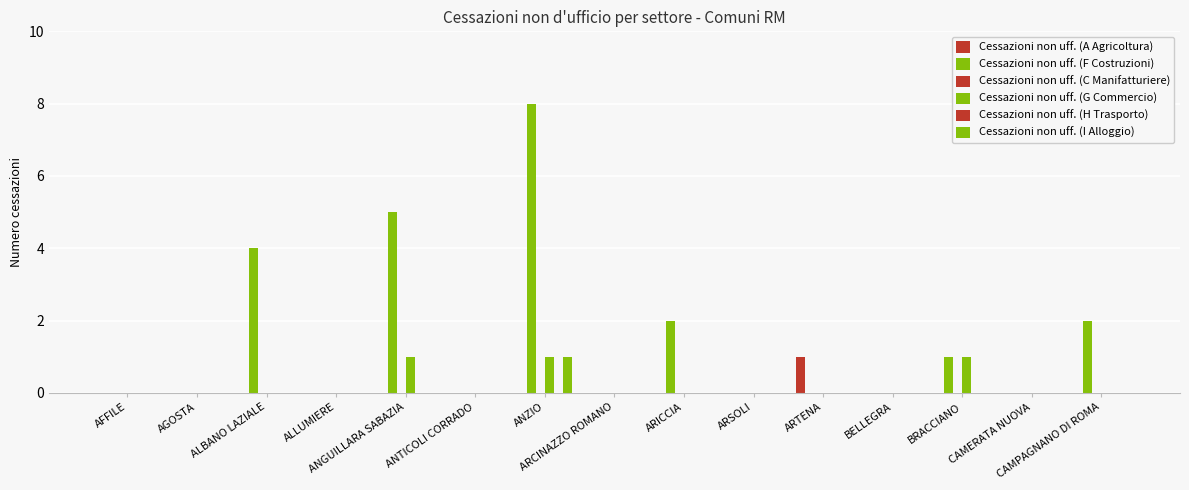

Reading left to right, what are all the values shown in this chart?

Cessazioni non uff. (A Agricoltura): 0	0	0	0	0	0	0	0	0	0	1	0	0	0	0
Cessazioni non uff. (F Costruzioni): 0	0	4	0	5	0	8	0	2	0	0	0	1	0	2
Cessazioni non uff. (C Manifatturiere): 0	0	0	0	0	0	0	0	0	0	0	0	0	0	0
Cessazioni non uff. (G Commercio): 0	0	0	0	1	0	1	0	0	0	0	0	1	0	0
Cessazioni non uff. (H Trasporto): 0	0	0	0	0	0	0	0	0	0	0	0	0	0	0
Cessazioni non uff. (I Alloggio): 0	0	0	0	0	0	1	0	0	0	0	0	0	0	0